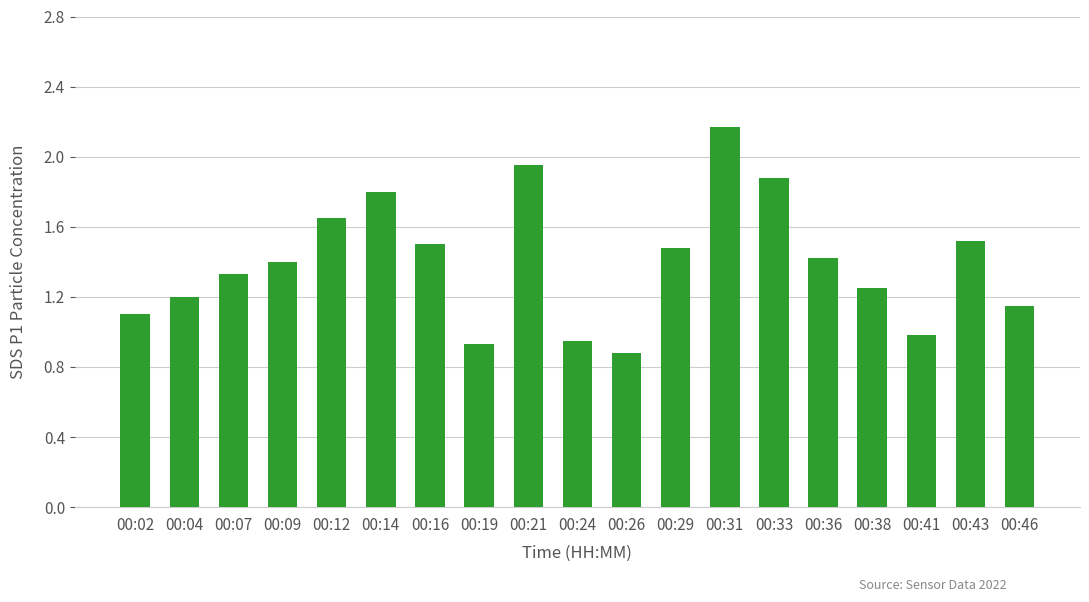

What is the average value?

1.4